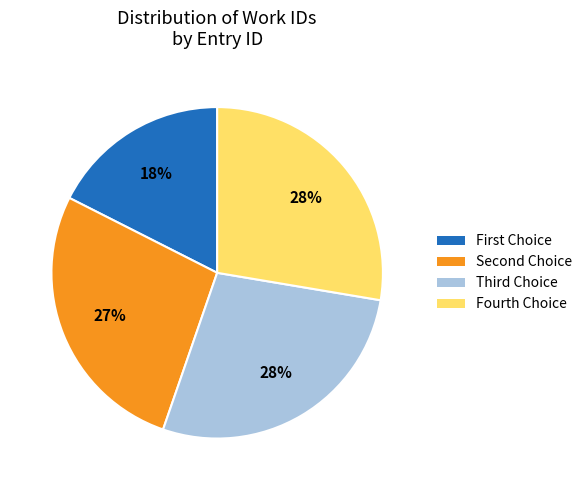

What is the smallest slice in the pie chart?

First Choice